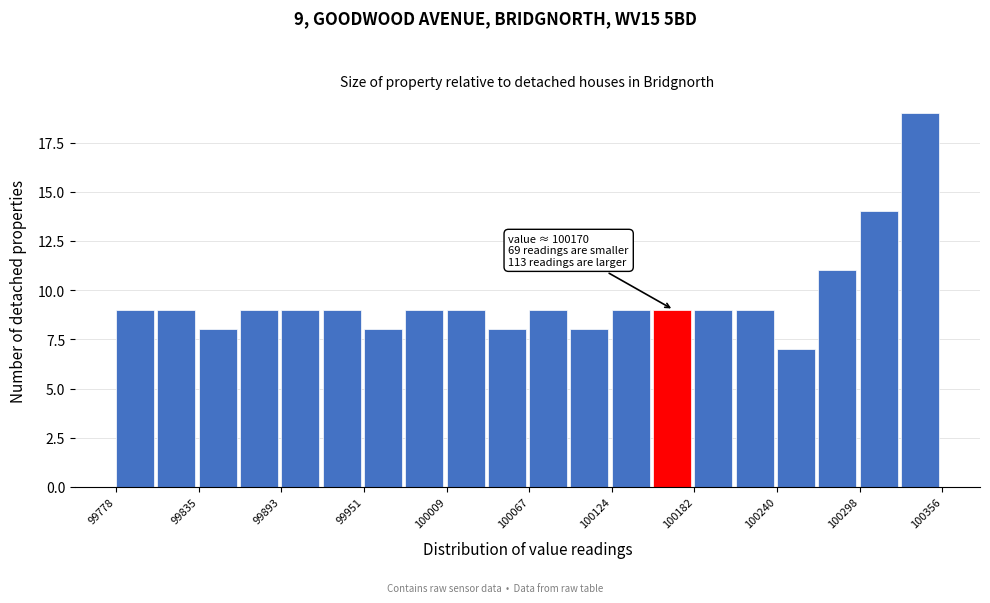

Around what value on the x-axis is the tallest bar? Give the approximate position of its centre, as read against the axis.

100340